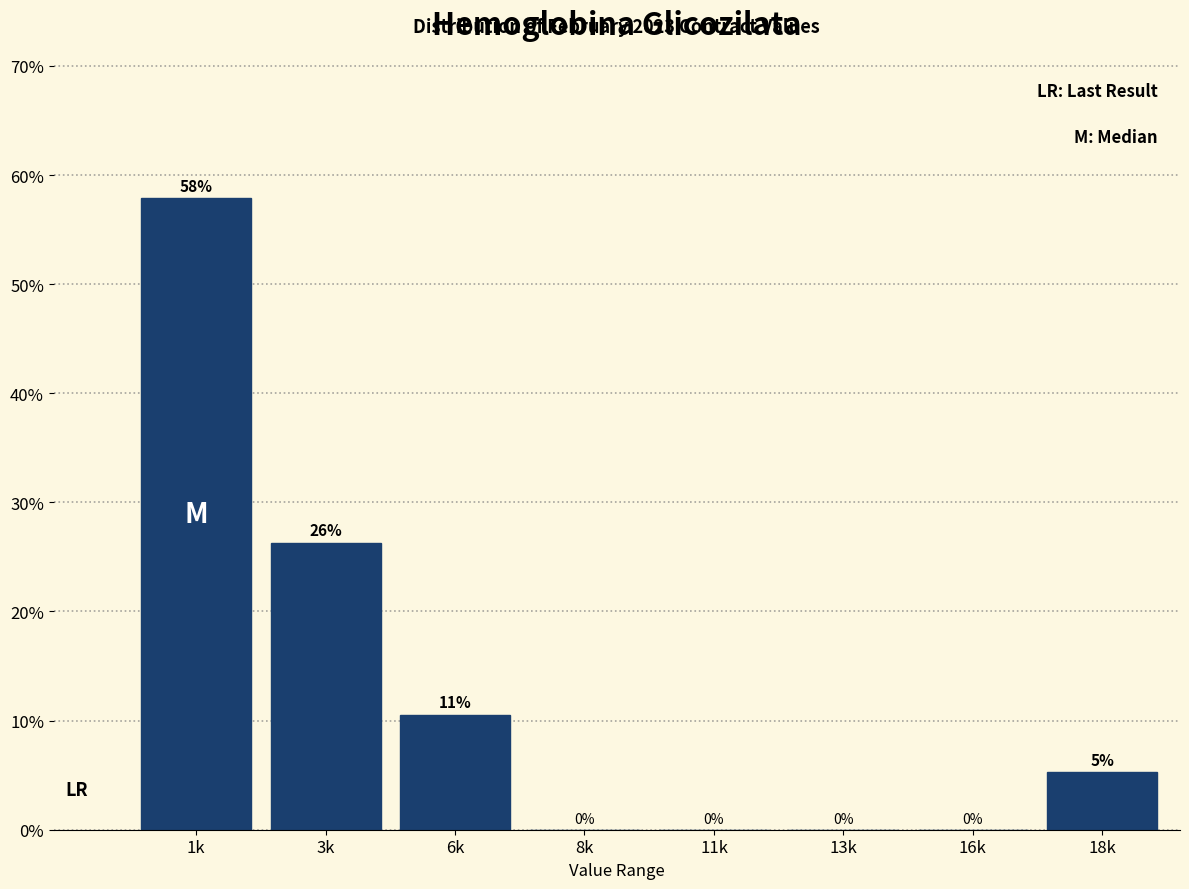

Which category has the highest value across all series?

1k